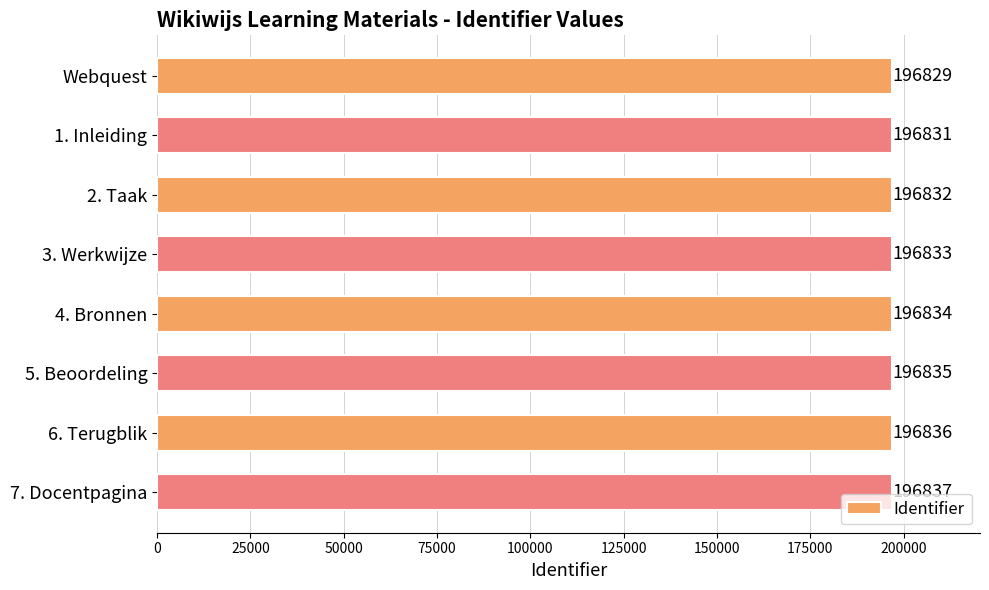

What is the ratio of the value at Webquest to the value at 7. Docentpagina?

1.0